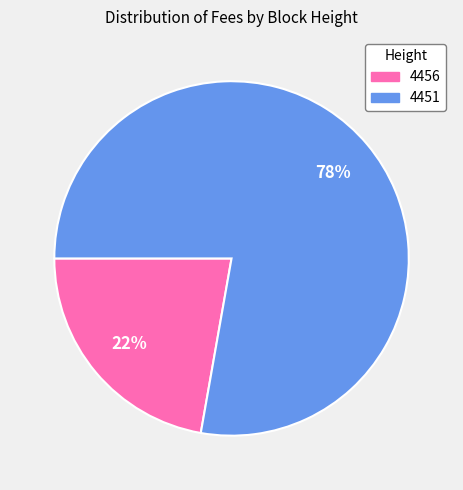

True or false: 4456 accounts for 22% of the total.

True